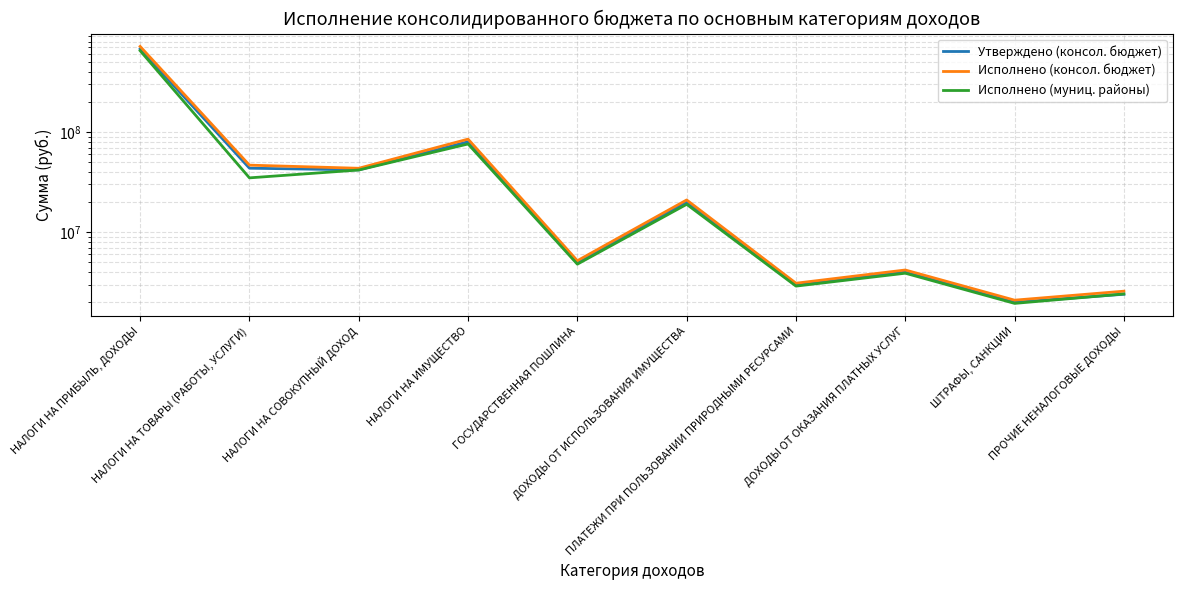

What is the sum of all Утверждено (консол. бюджет) values?

876395137.0